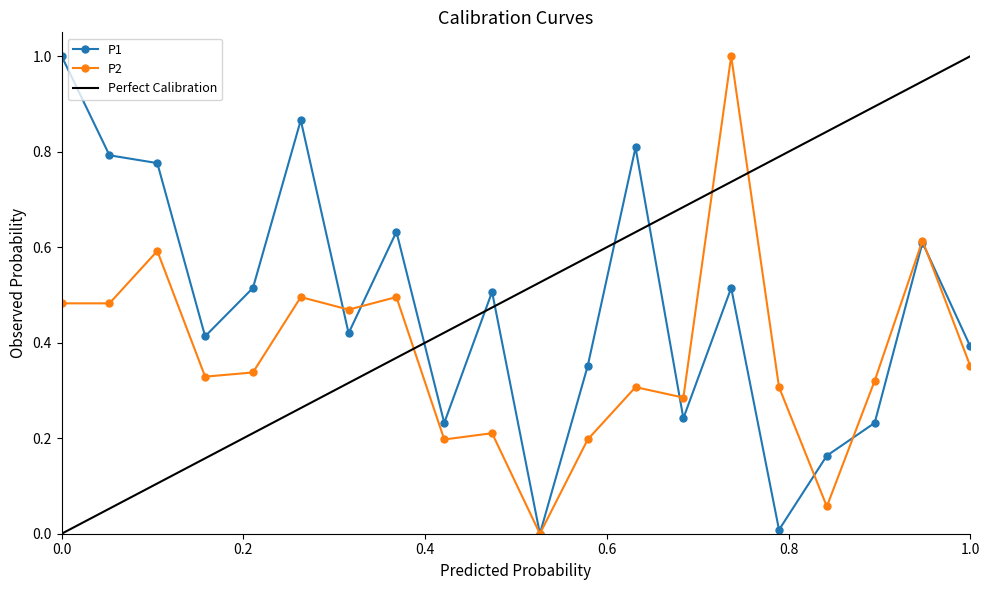

What is the difference between the maximum and minimum values in the P1 series?

1.0